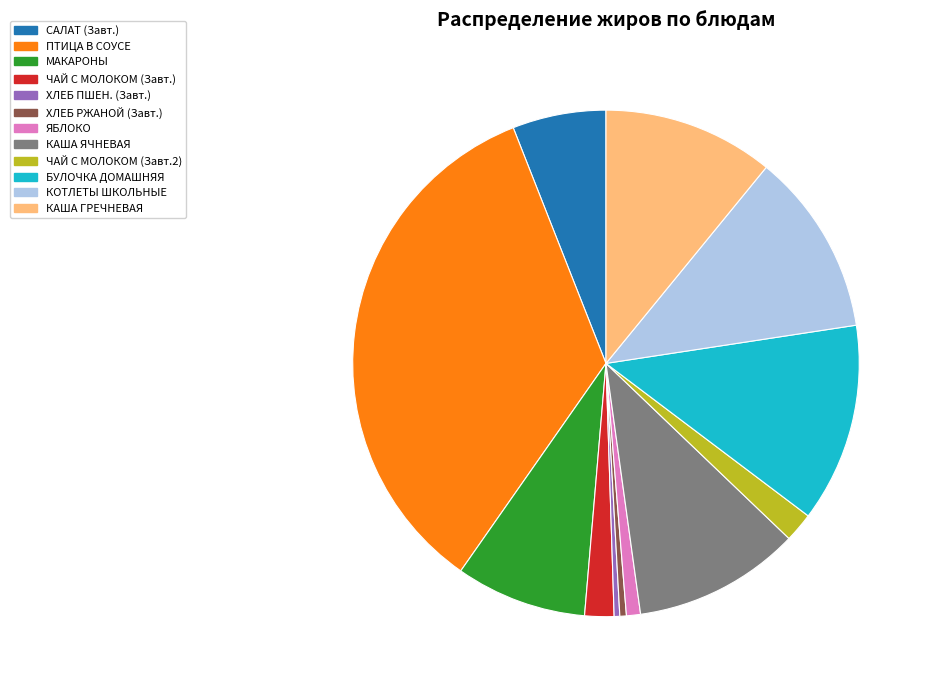

The САЛАТ (Завт.) slice represents 6% of the pie. True or false?

True